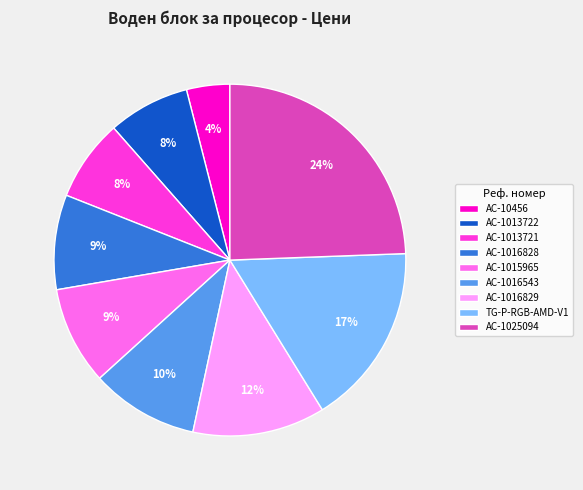

Do TG-P-RGB-AMD-V1 and AC-1025094 together represent more than half of the pie?

No